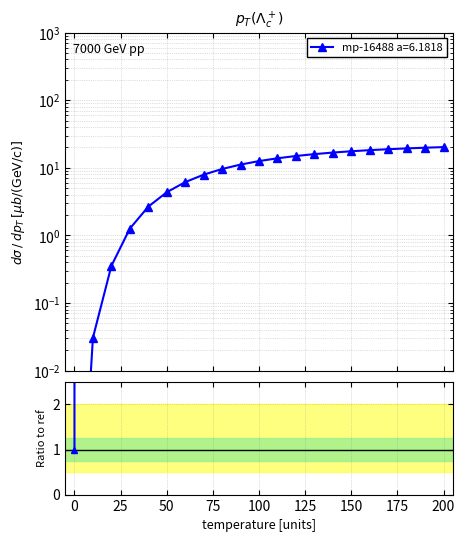

Does the chart display data point markers on the line(s)?

Yes